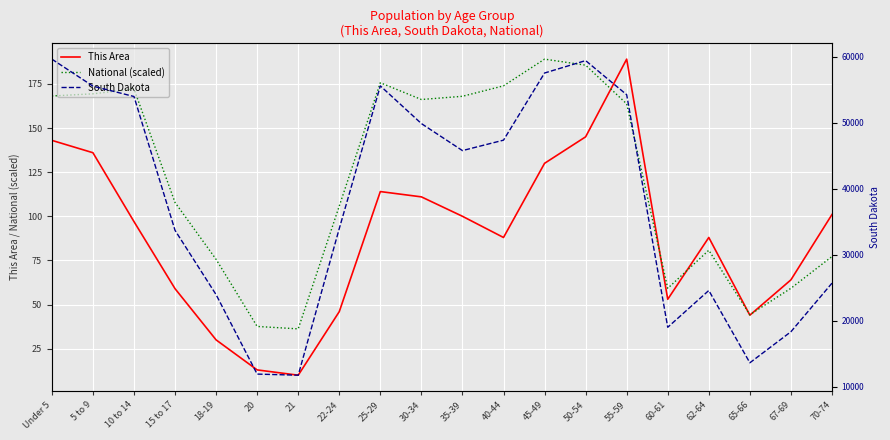

Reading right to left, extract all data points from this chart.

This Area: 70-74=101.0	67-69=64.0	65-66=44.0	62-64=88.0	60-61=53.0	55-59=189.0	50-54=145.0	45-49=130.0	40-44=88.0	35-39=100.0	30-34=111.0	25-29=114.0	22-24=46.0	21=10.0	20=13.0	18-19=30.0	15 to 17=59.0	10 to 14=97.0	5 to 9=136.0	Under 5=143.0
National (scaled): 70-74=77.2	67-69=59.2	65-66=44.3	62-64=80.8	60-61=59.2	55-59=163.7	50-54=185.6	45-49=189.0	40-44=173.9	35-39=168.0	30-34=166.1	25-29=175.6	22-24=105.8	21=36.2	20=37.6	18-19=75.6	15 to 17=107.8	10 to 14=172.1	5 to 9=169.4	Under 5=168.1
South Dakota: 70-74=25683.0	67-69=18323.0	65-66=13621.0	62-64=24574.0	60-61=18999.0	55-59=54231.0	50-54=59399.0	45-49=57519.0	40-44=47346.0	35-39=45766.0	30-34=49859.0	25-29=55570.0	22-24=33950.0	21=11739.0	20=11907.0	18-19=23943.0	15 to 17=33685.0	10 to 14=53960.0	5 to 9=55531.0	Under 5=59621.0